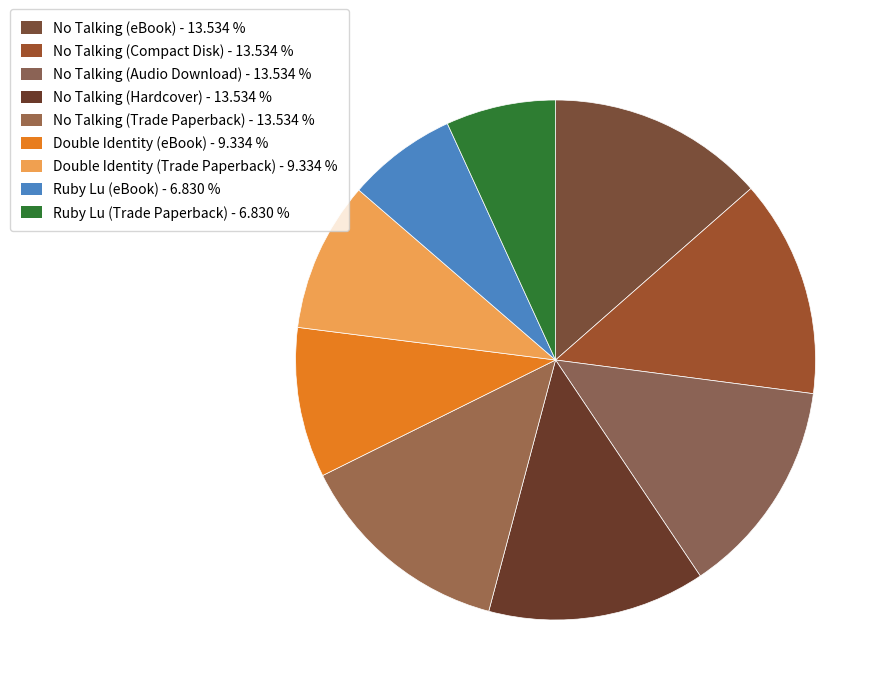

Which category has the smallest portion of the pie?

Ruby Lu (eBook)